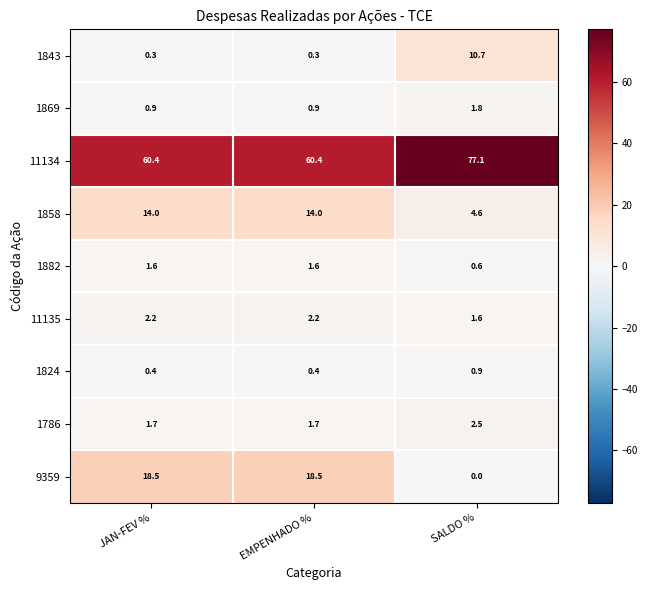

Which series changed the most between JAN-FEV % and SALDO %?

9359